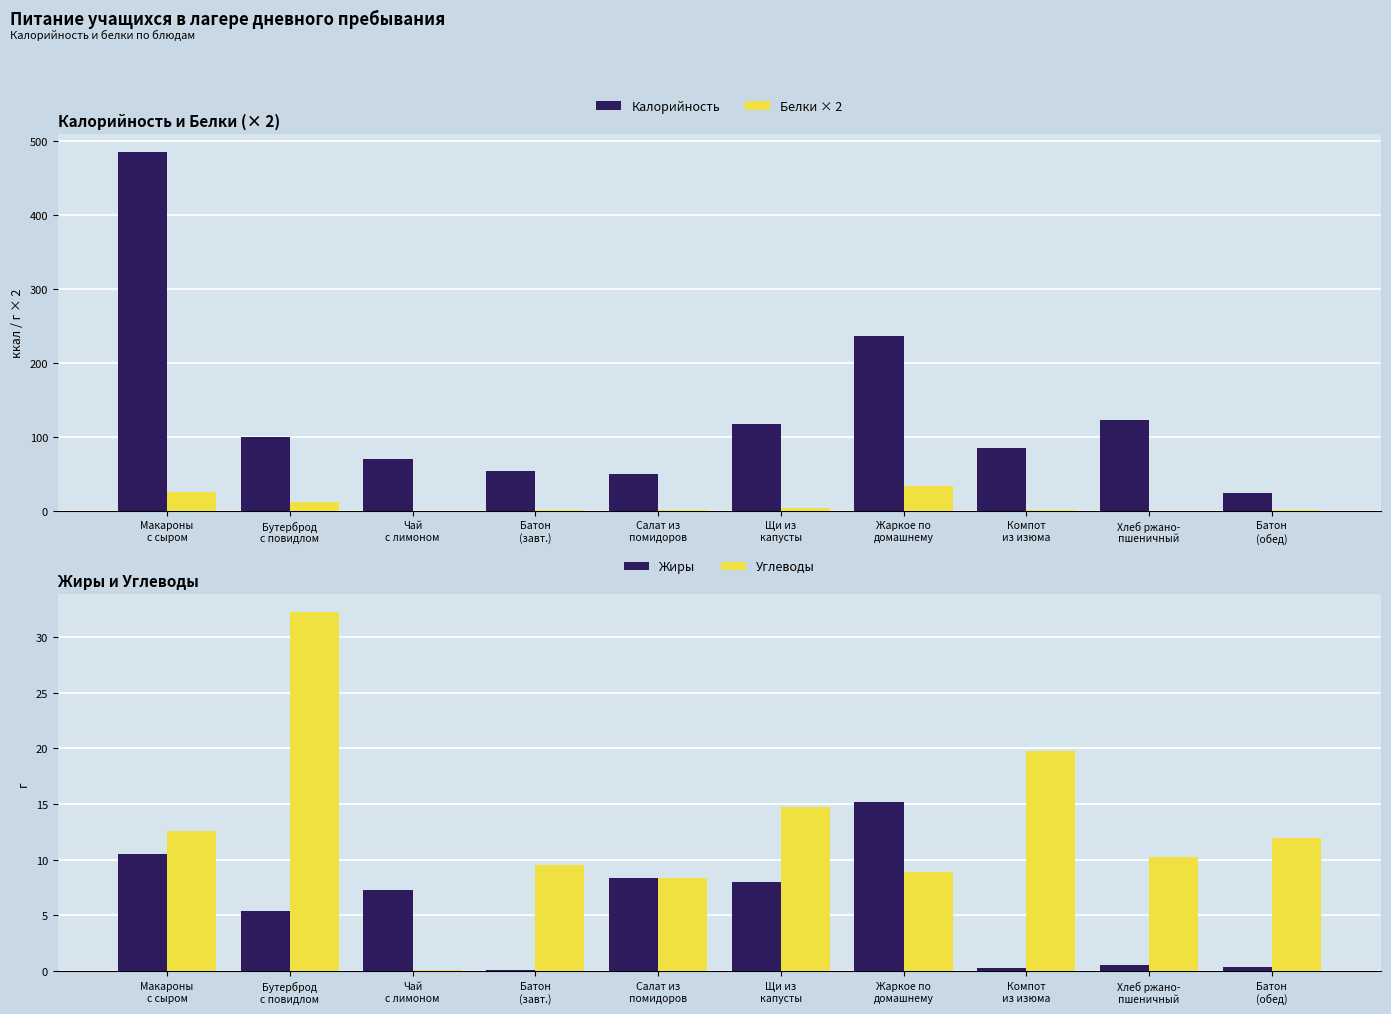

What position from the right is Хлеб ржано-
пшеничный?

2